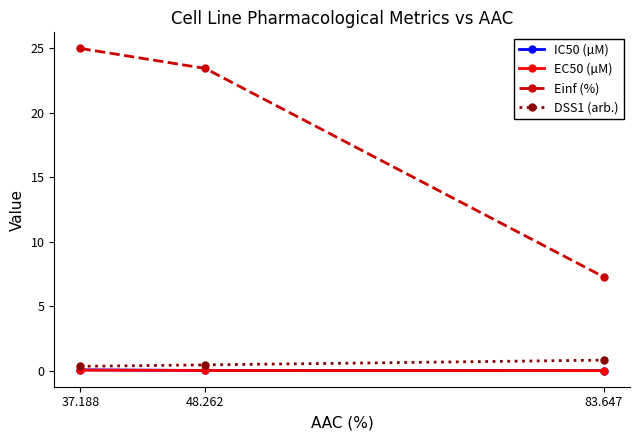

What is the maximum value shown in the chart?

25.0